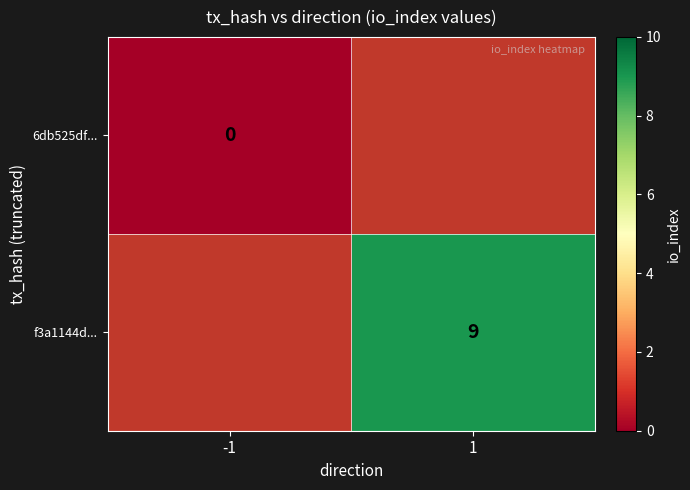

The f3a1144d... series shows 9 at 1. True or false?

True